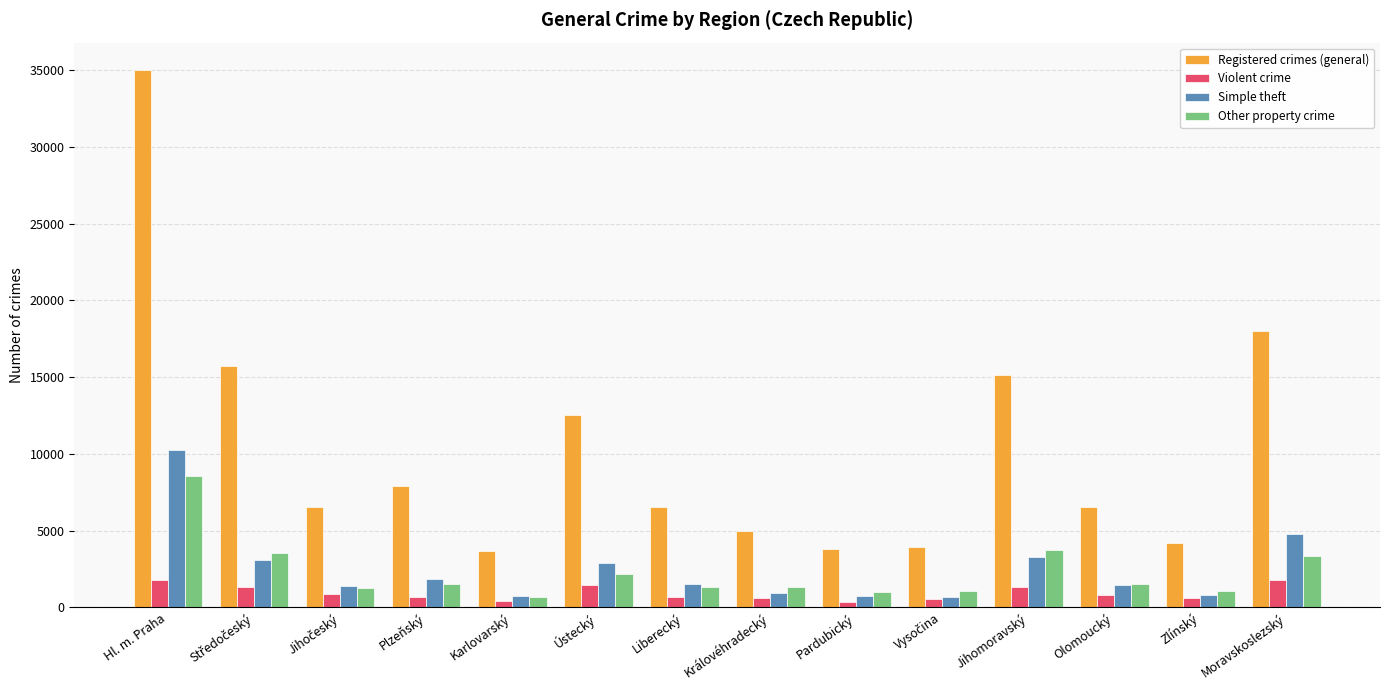

List the series in order of their peak value, highest first.

Registered crimes (general), Simple theft, Other property crime, Violent crime